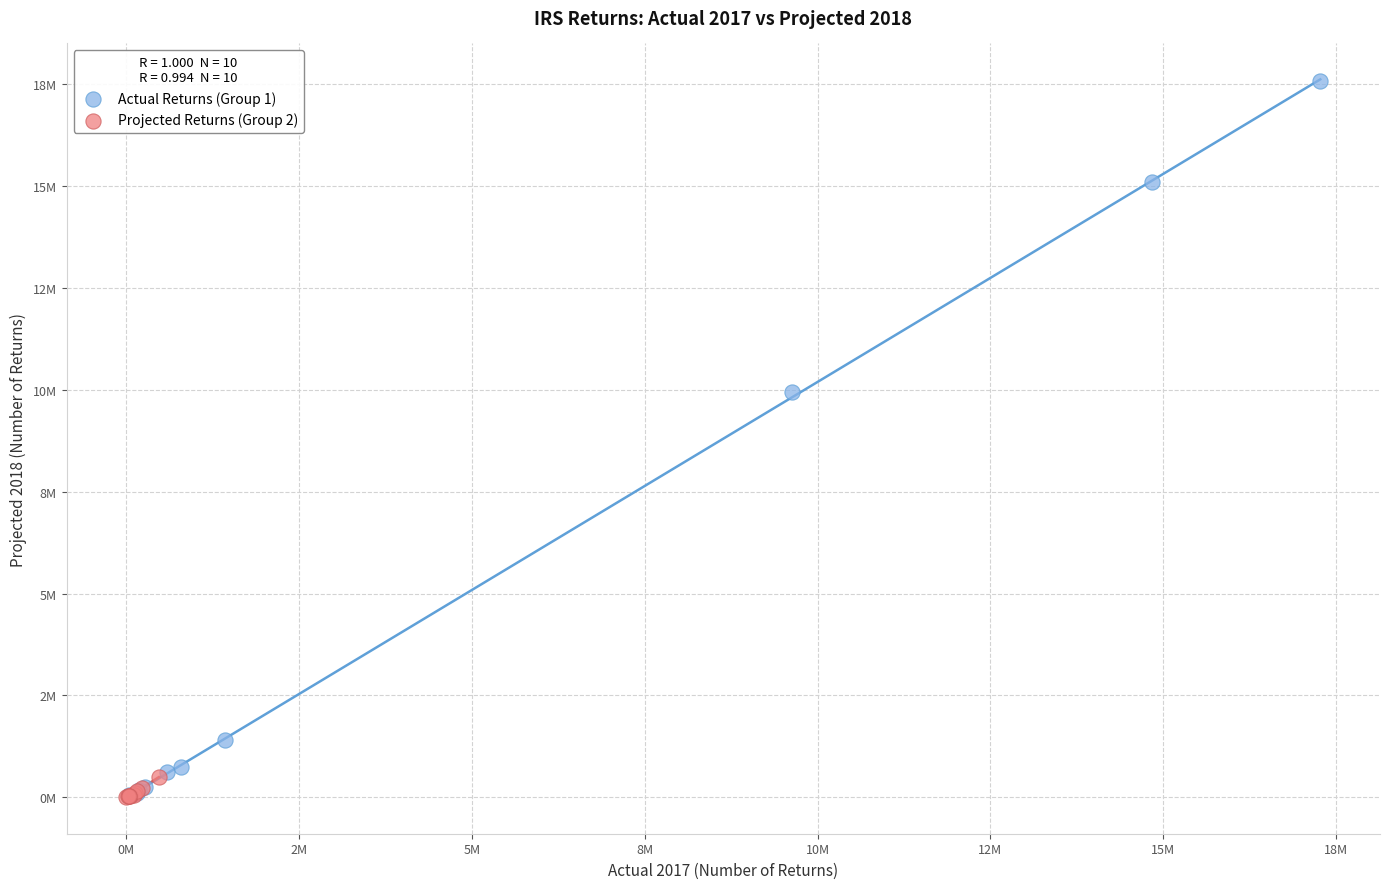

Which series has the widest spread of Y values?

Actual Returns (Group 1)